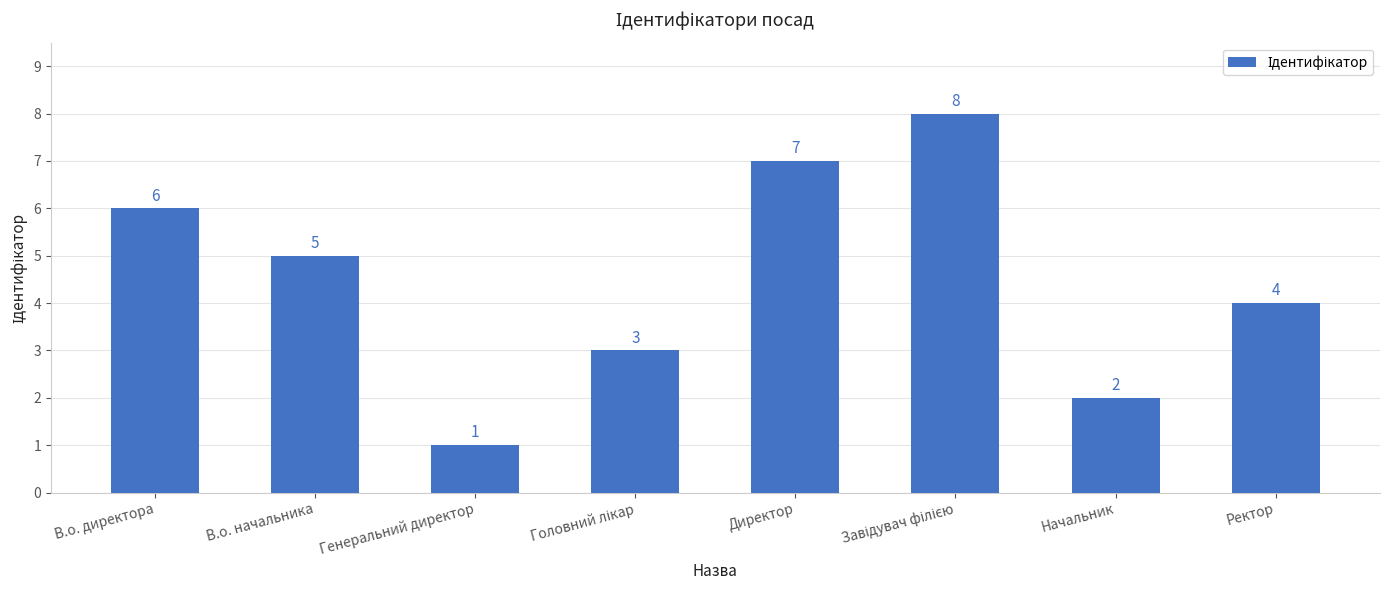

Which has a higher value, Генеральний директор or В.о. начальника?

В.о. начальника